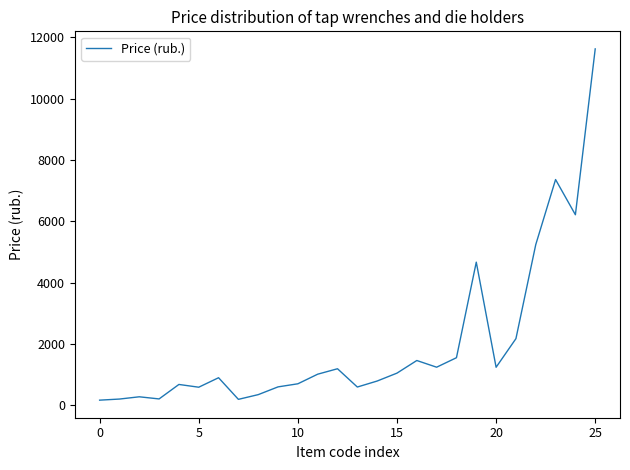

What is the difference between the maximum and minimum values?

11460.0